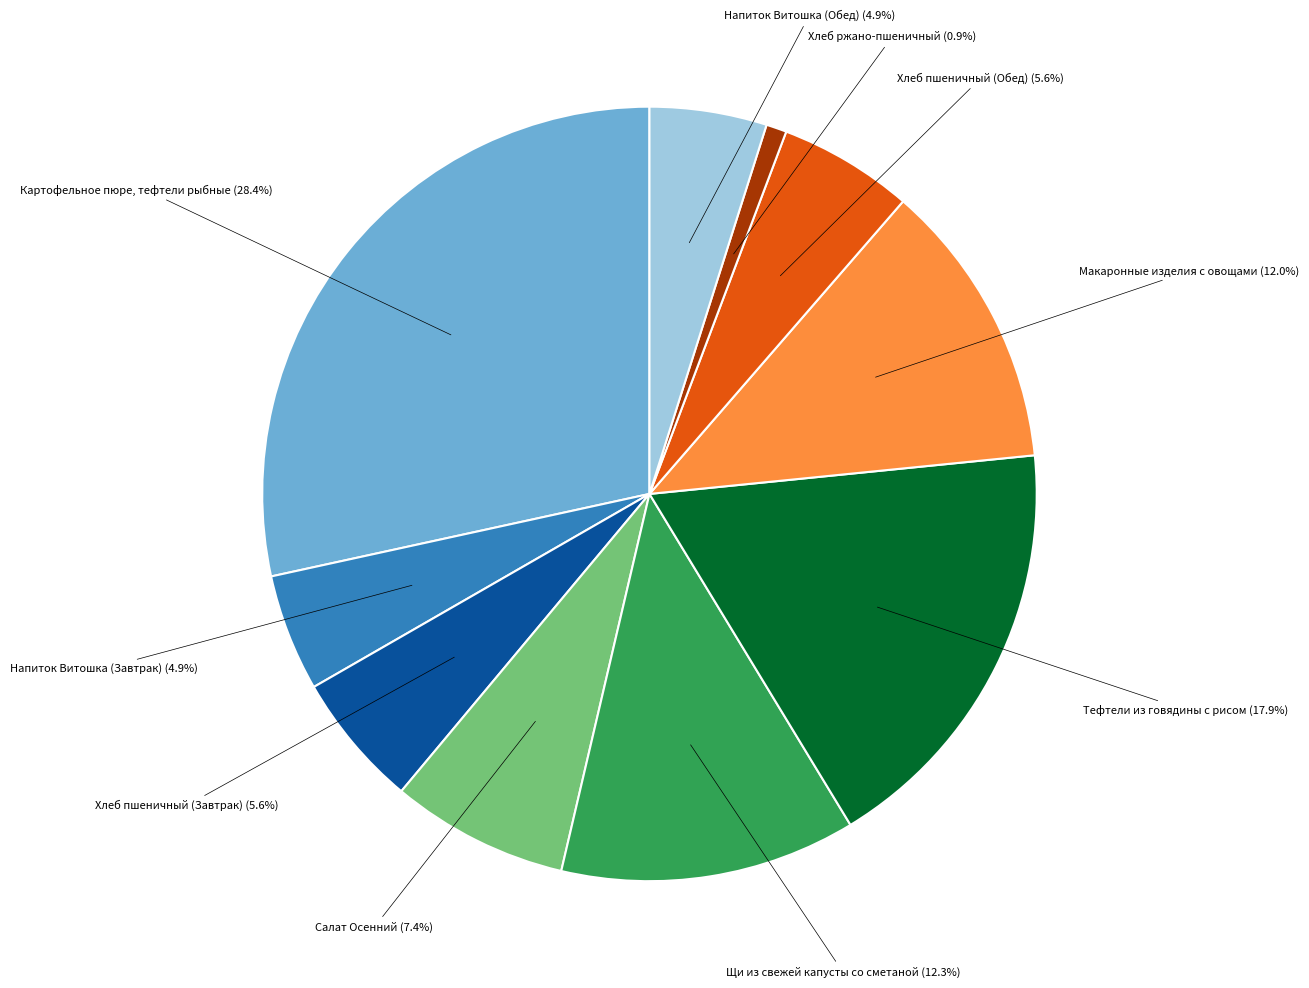

Is there a majority slice in this chart?

No